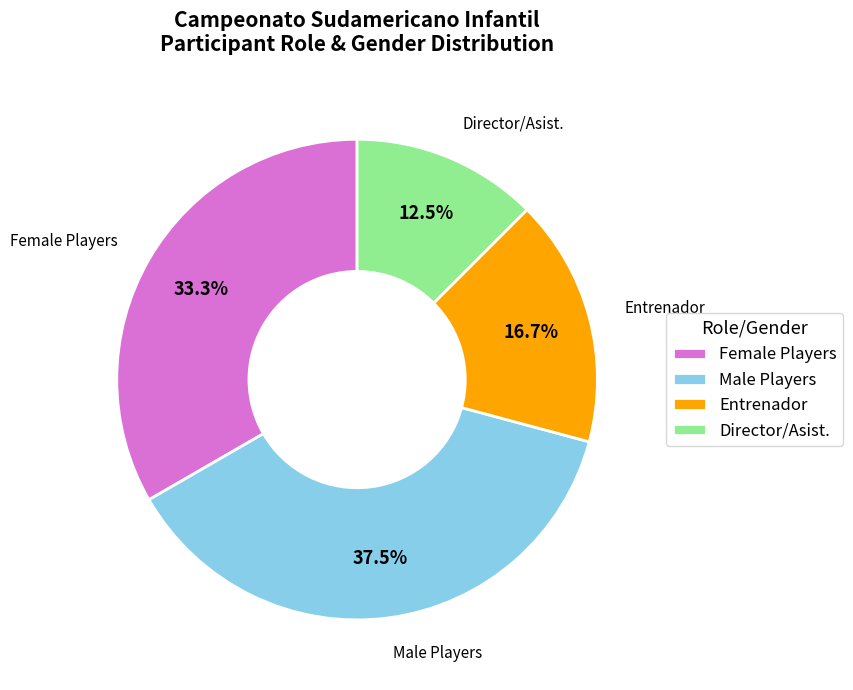

Do Male Players and Female Players together represent more than half of the pie?

Yes